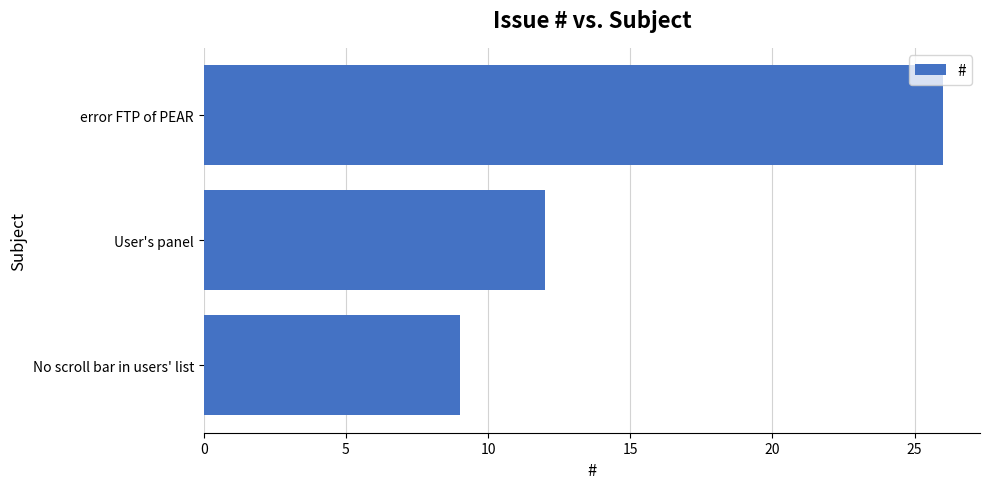

What is the change in value from No scroll bar in users' list to User's panel?

+3